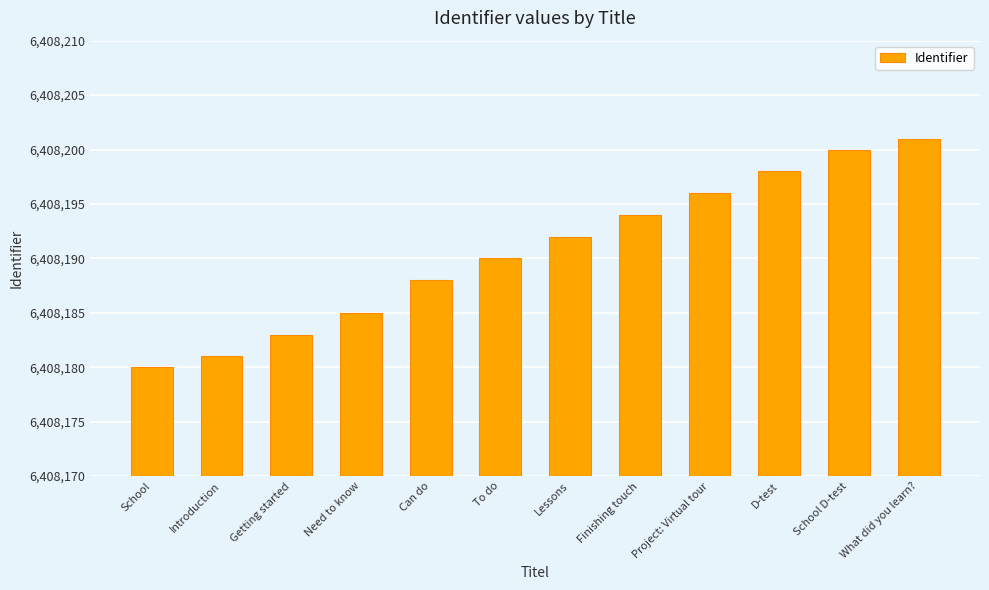

Does the chart contain any negative values?

No